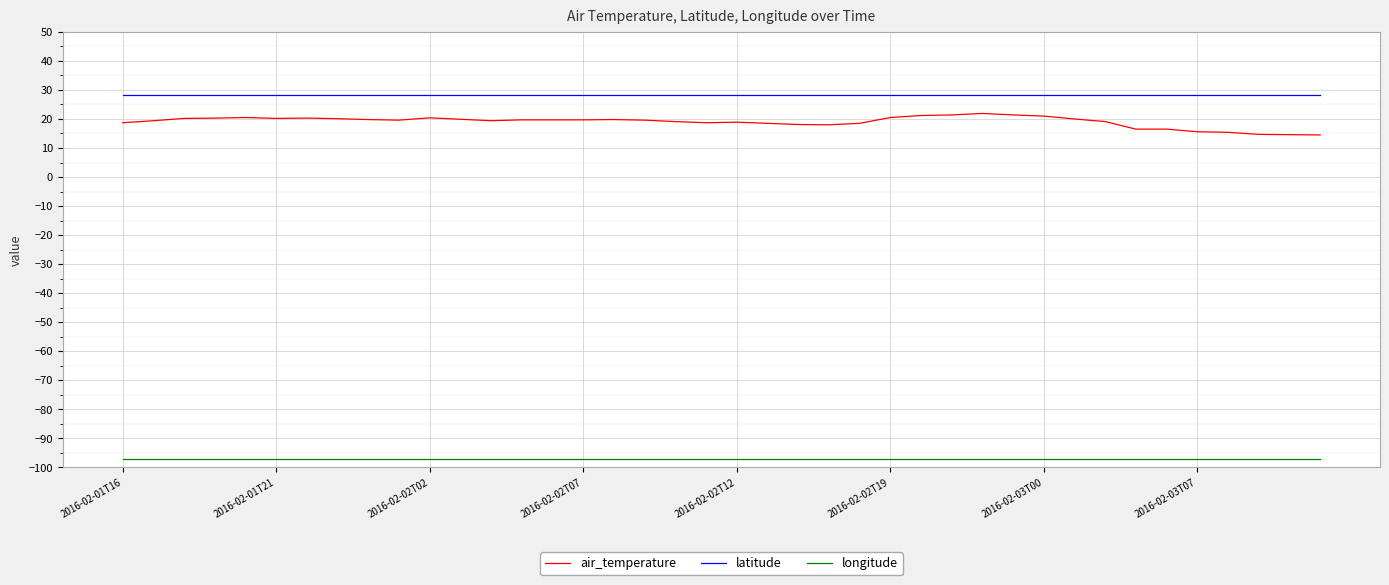

True or false: longitude and air_temperature intersect in this chart.

False